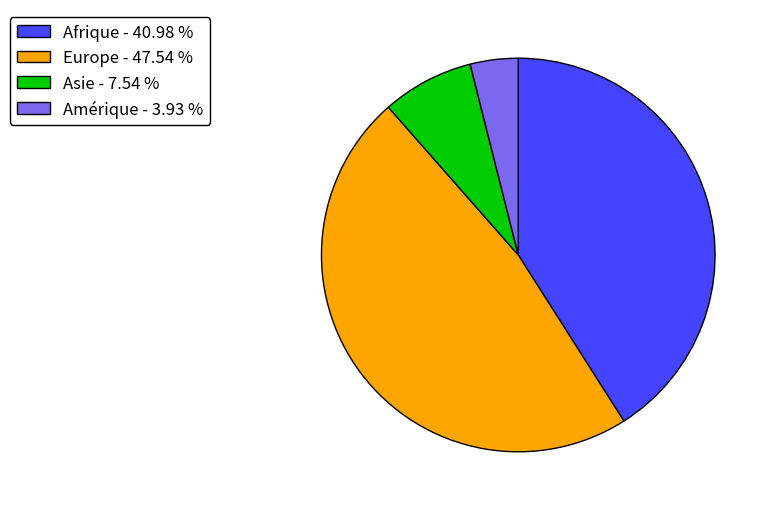

What is the ratio of the value at Afrique - 40.98 % to the value at Amérique - 3.93 %?

10.4